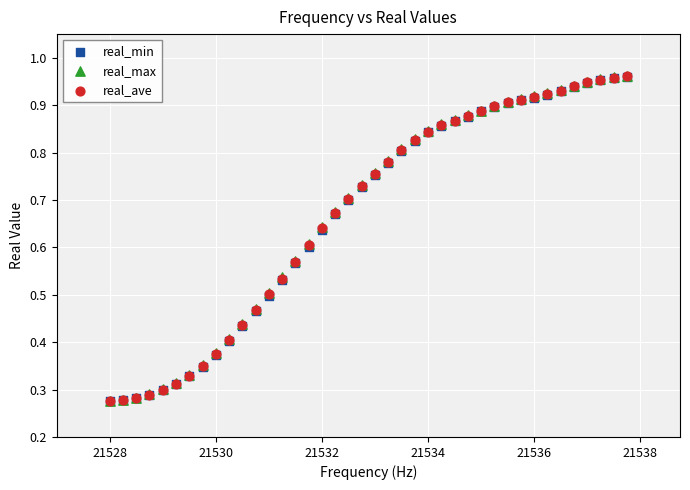

What are all the series names shown in the legend?

real_min, real_max, real_ave